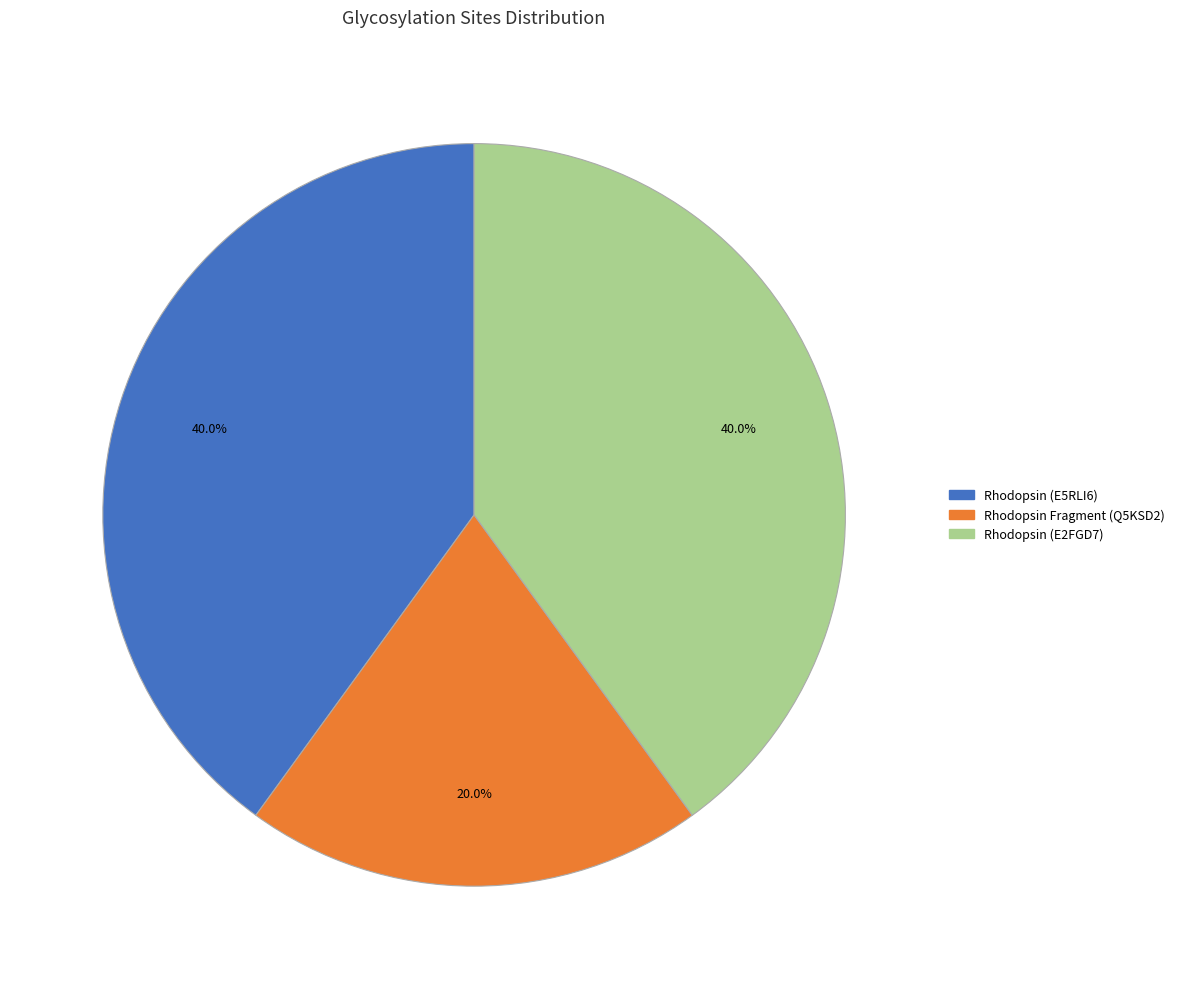

How many slices are in this pie chart?

3